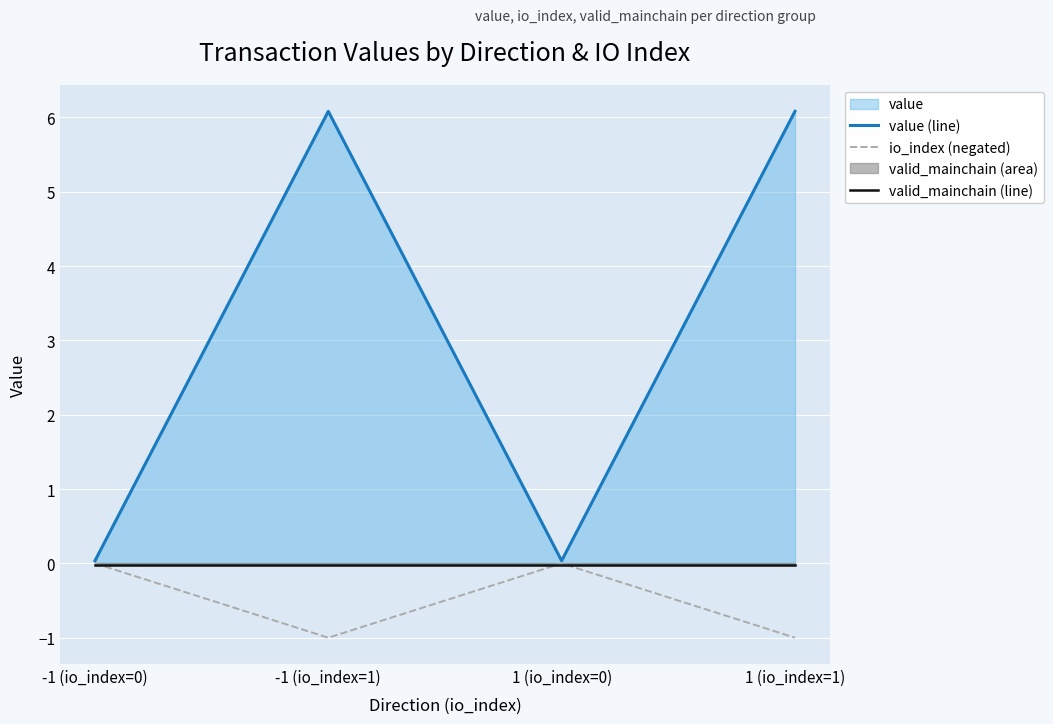

Between -1 (io_index=0) and 1 (io_index=1), which is larger?

1 (io_index=1)